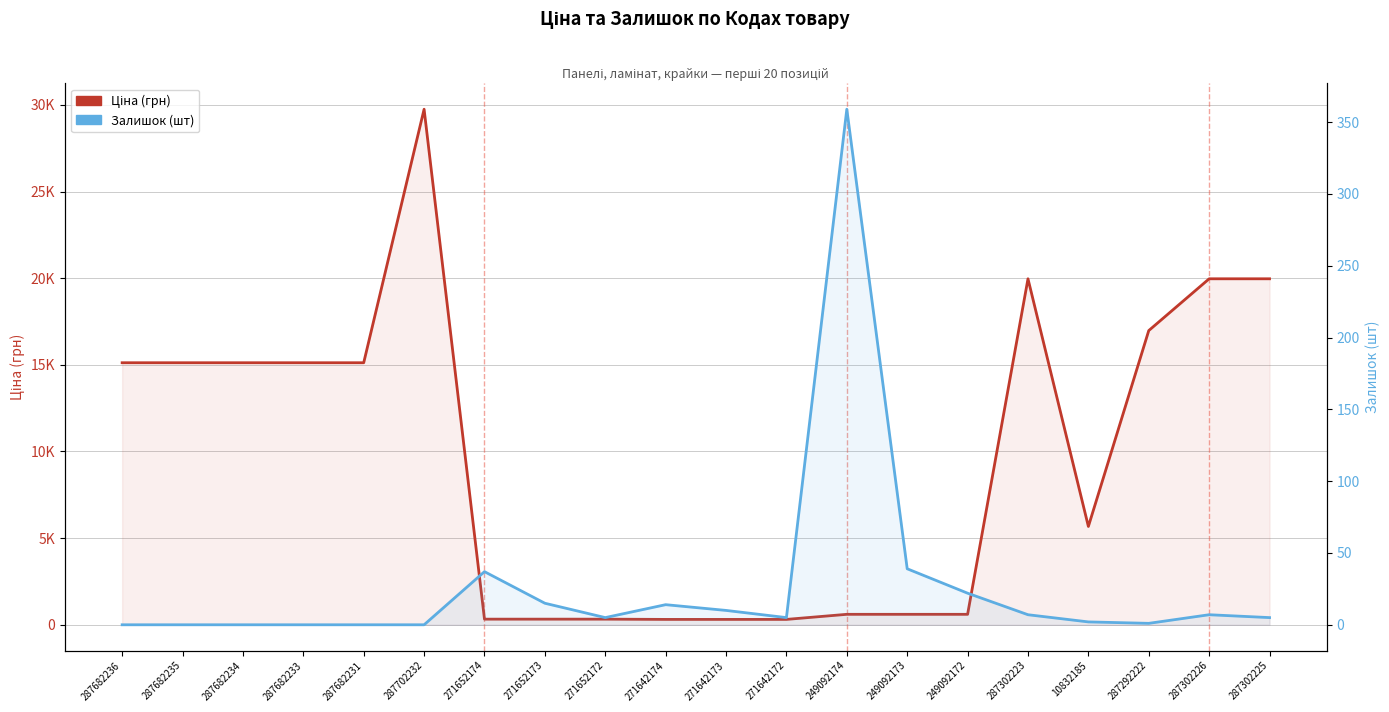

Between 249092172 and 287682234, which is larger?

287682234